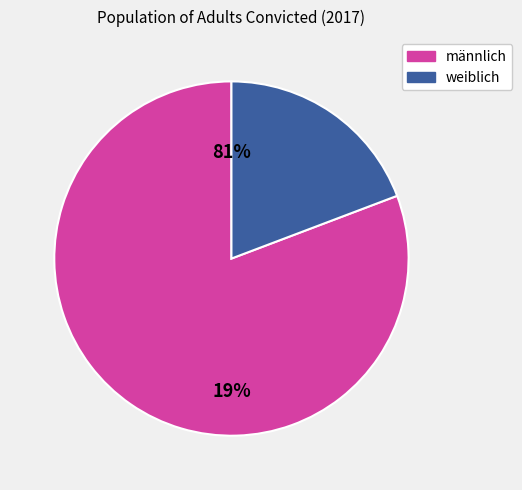

To the nearest percent, what portion does männlich represent?

81%